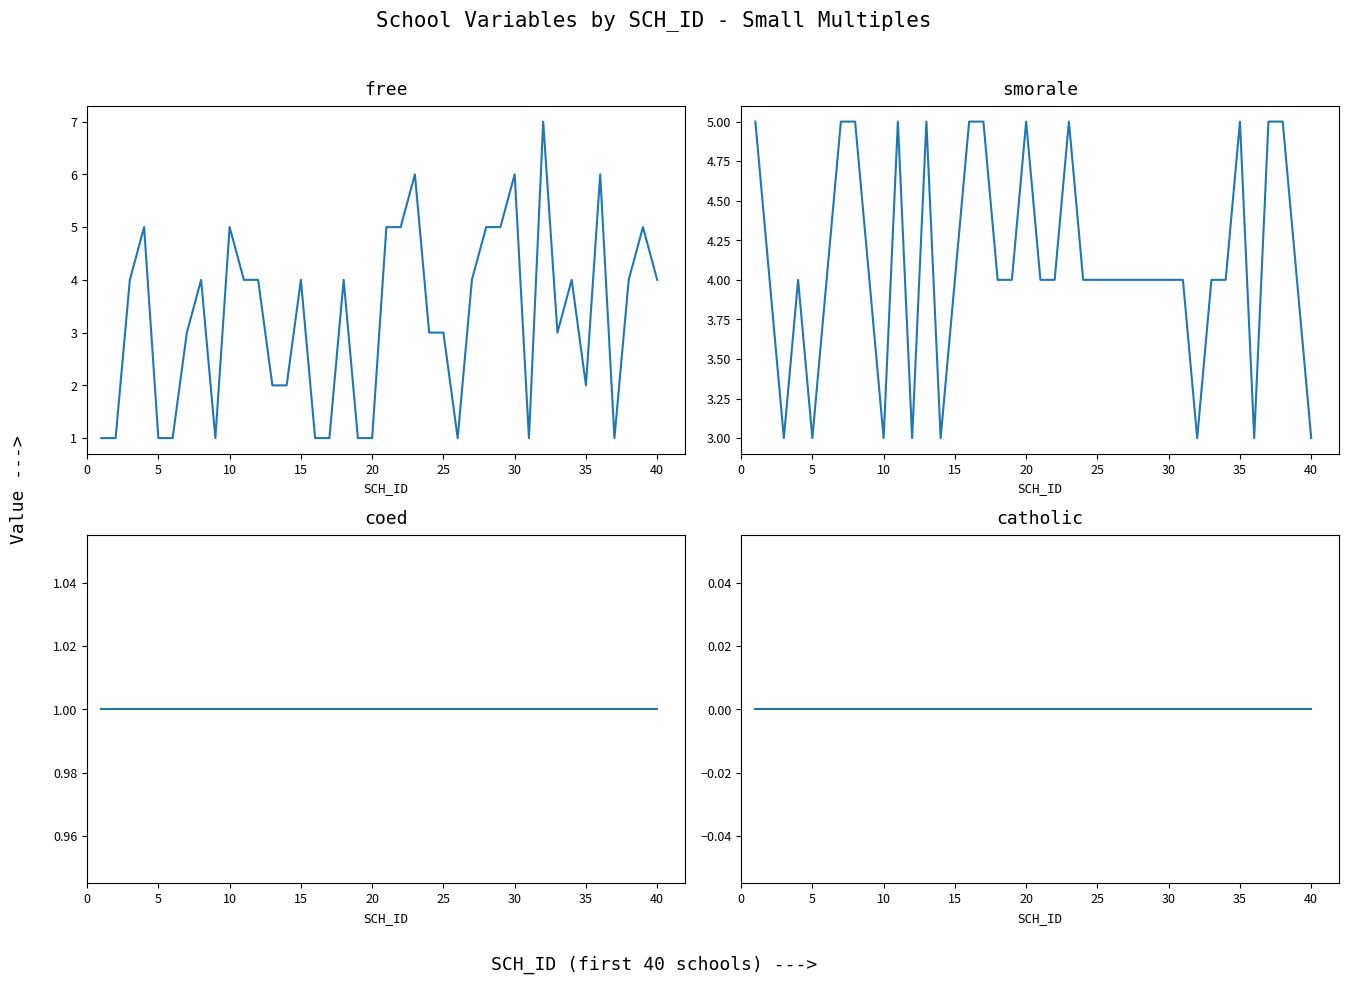

What is the minimum value for coed?

1